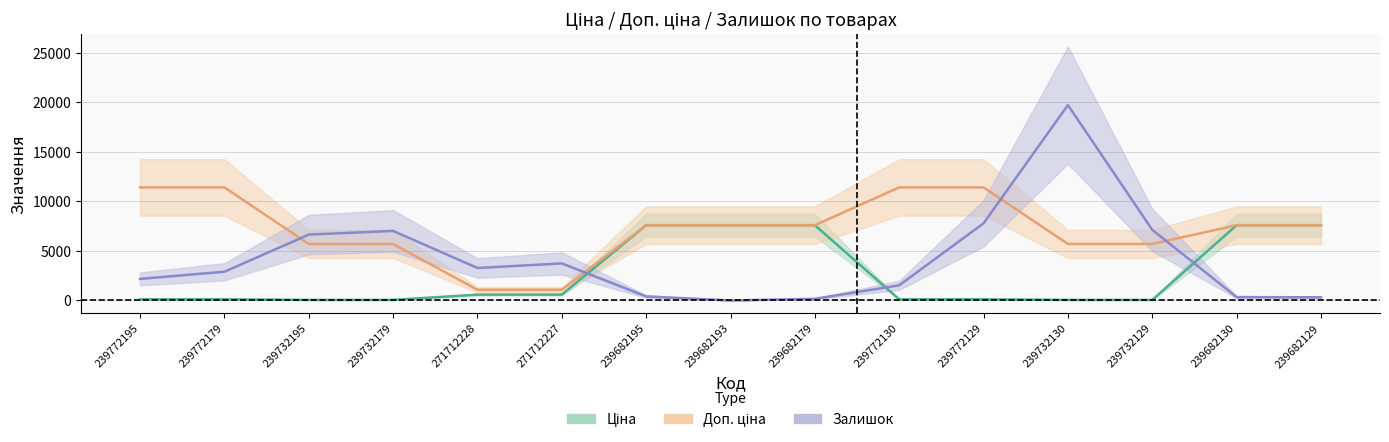

How many data points in Доп. ціна are less than 7596?

6